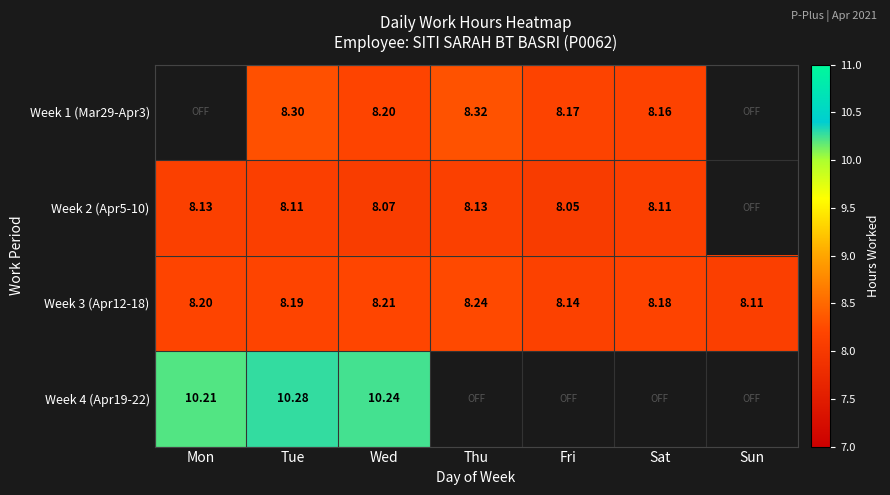

Where is Week 3 (Apr12-18) nearest to the value 8?

Sun